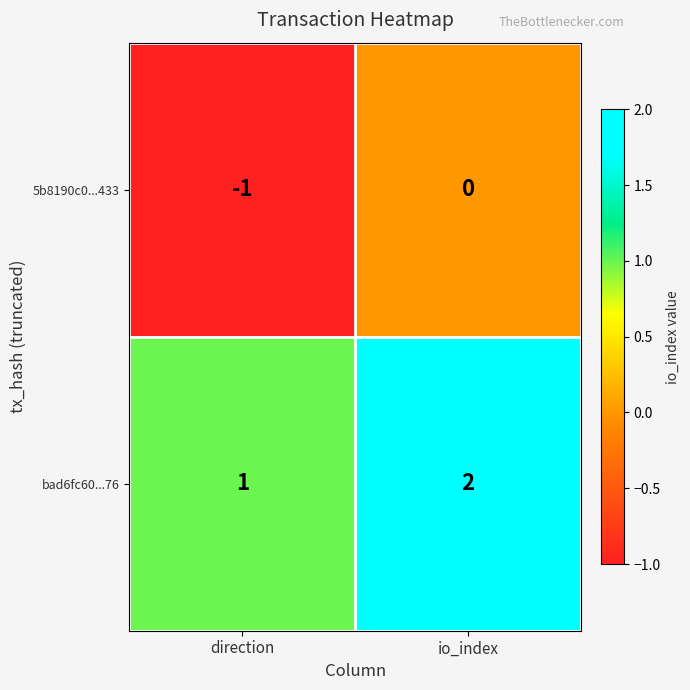

Reading left to right, list all the values displayed in this chart.

5b8190c0...433: -1	0
bad6fc60...76: 1	2